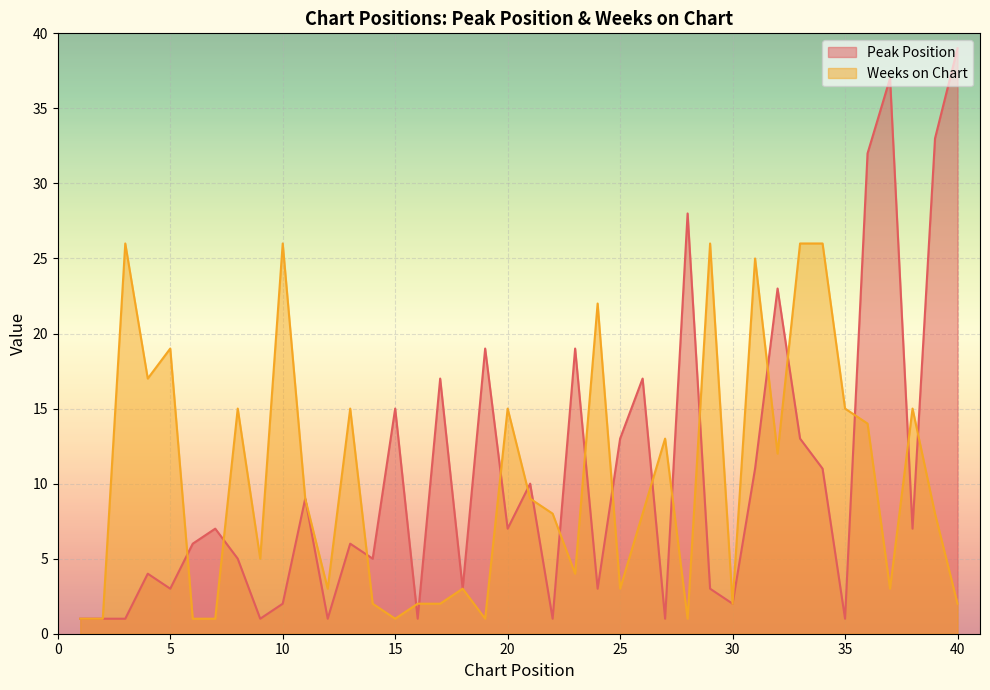

What is the smallest value displayed?

1